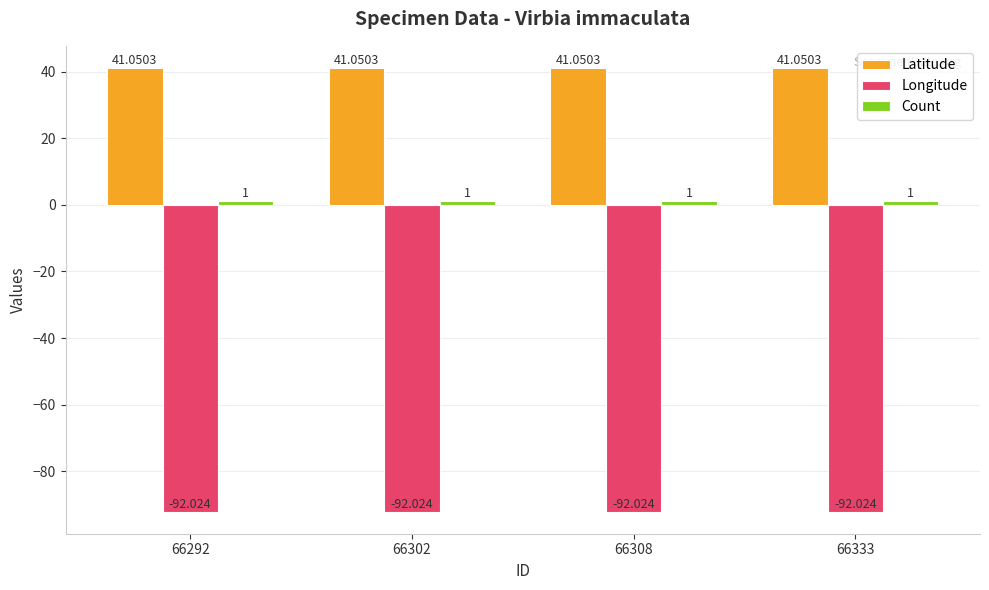

What is the smallest value displayed?

-92.0